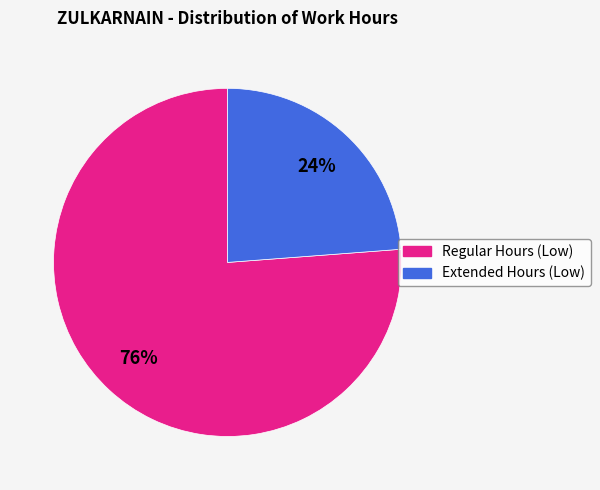

Count the number of slices in the pie.

2